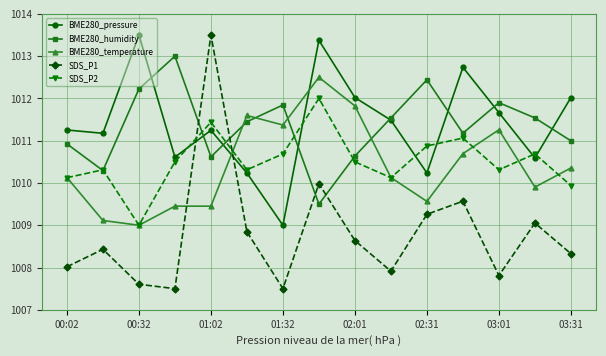

At how many categories does at least one series exceed 1010?

15